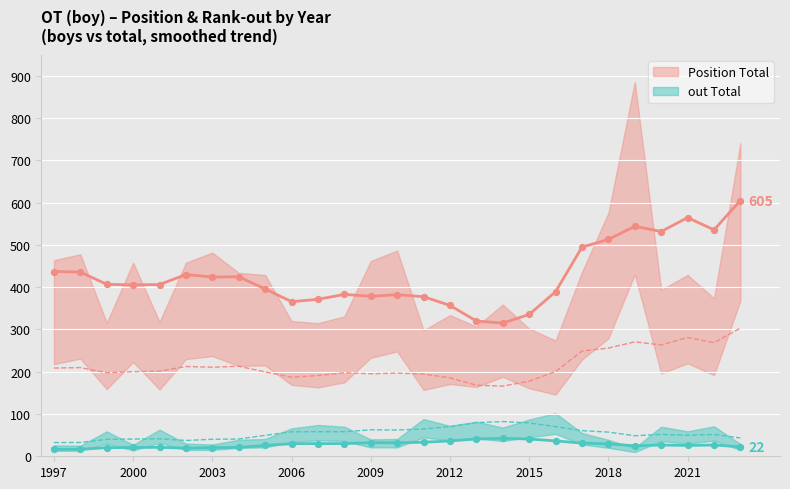

Is the value of Position Total at 2021 greater than the value of out Total at 2012?

Yes